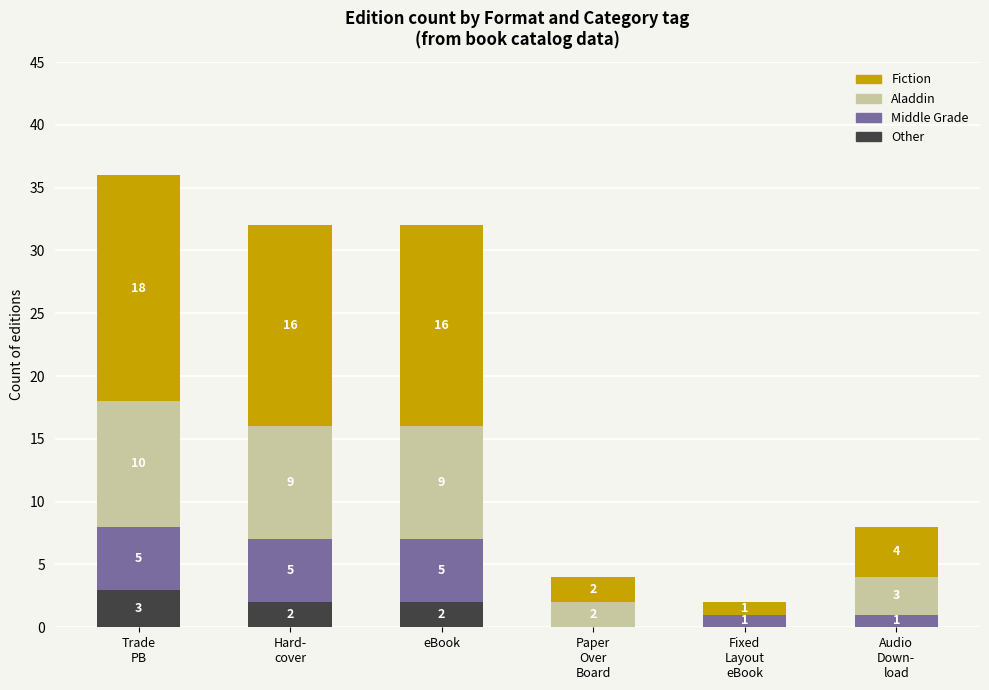

What is the maximum value for Other?

3